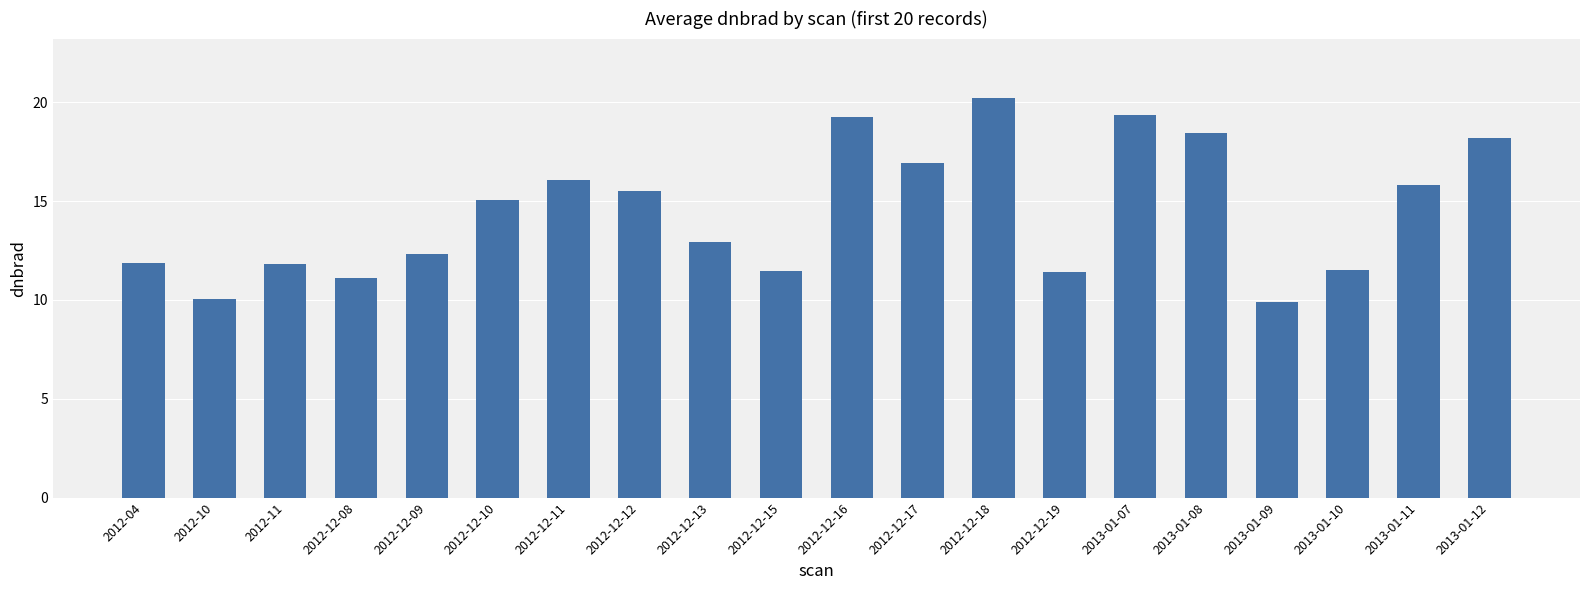

What is the average value?

14.5